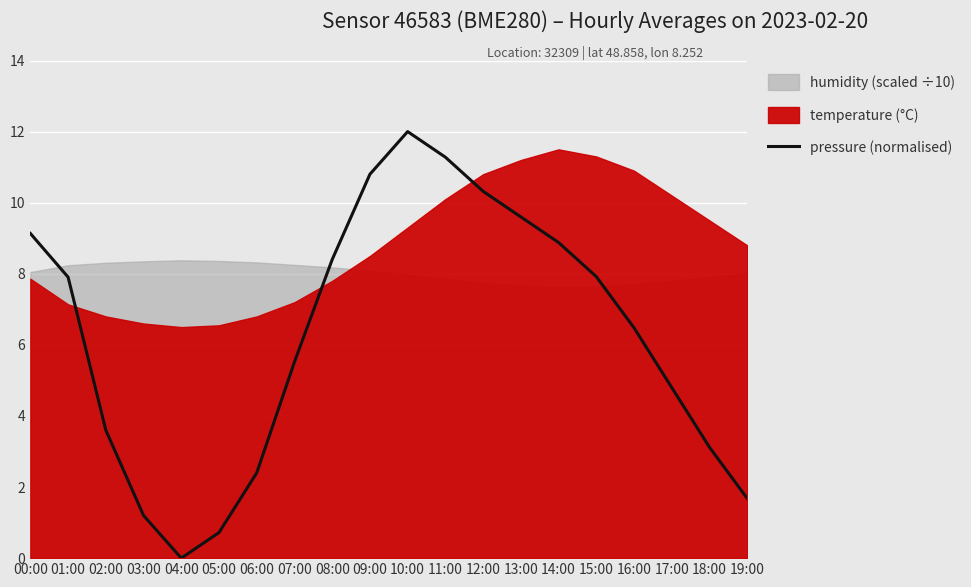

What is the sum of the values at 18:00 and 00:00?

12.3